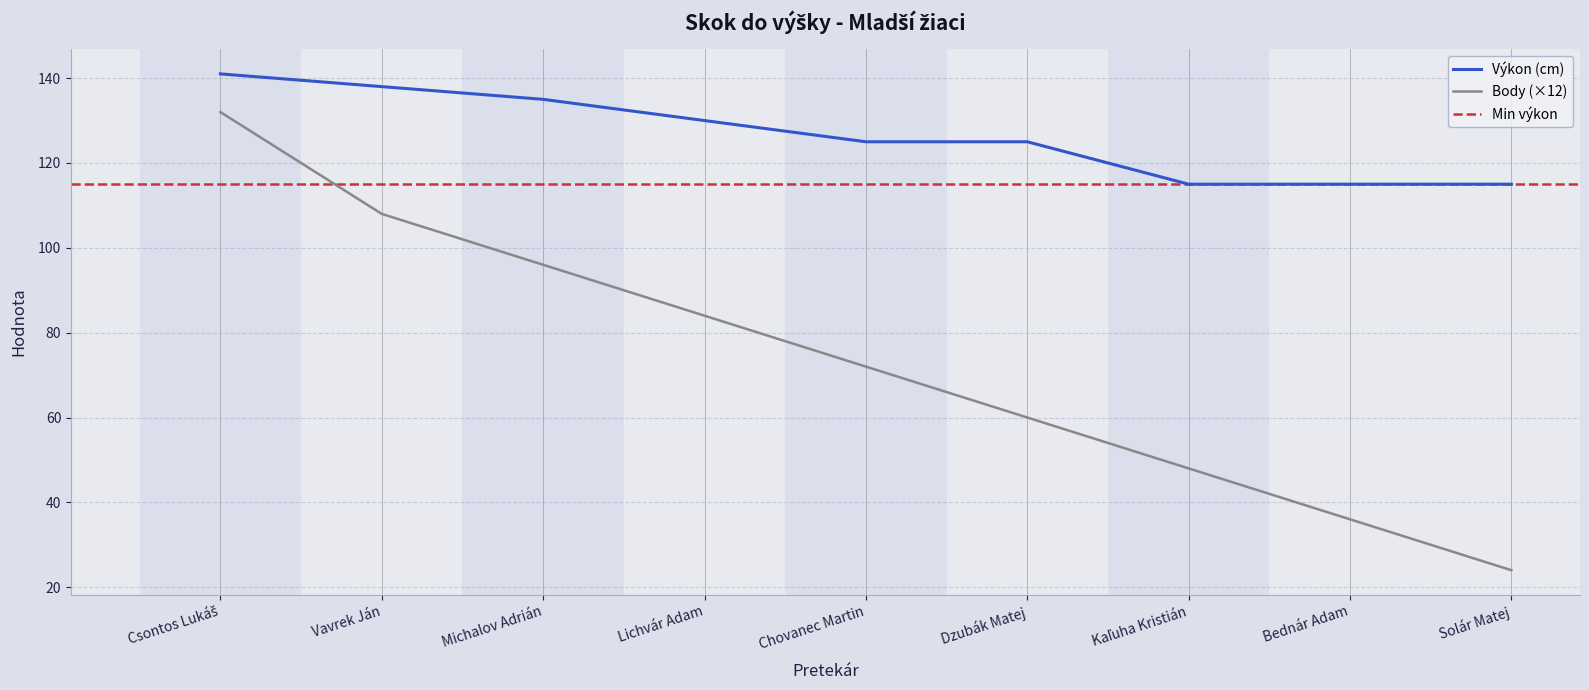

What is the sum of all Výkon values?

1139